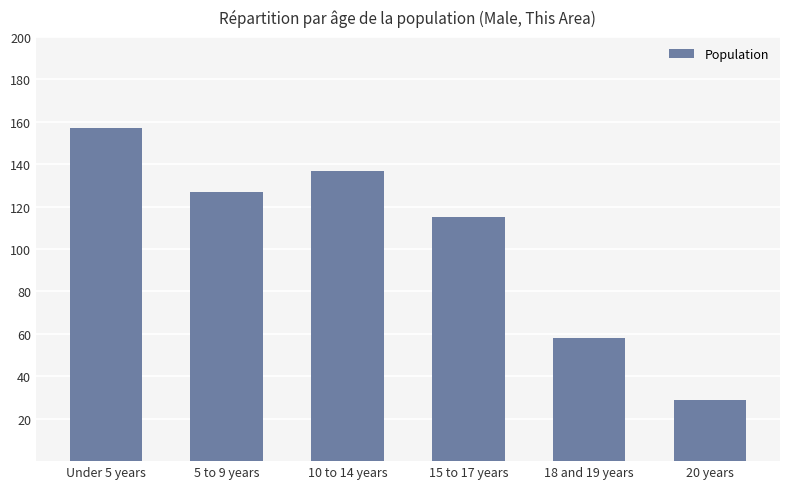

Read the value at 15 to 17 years.

115